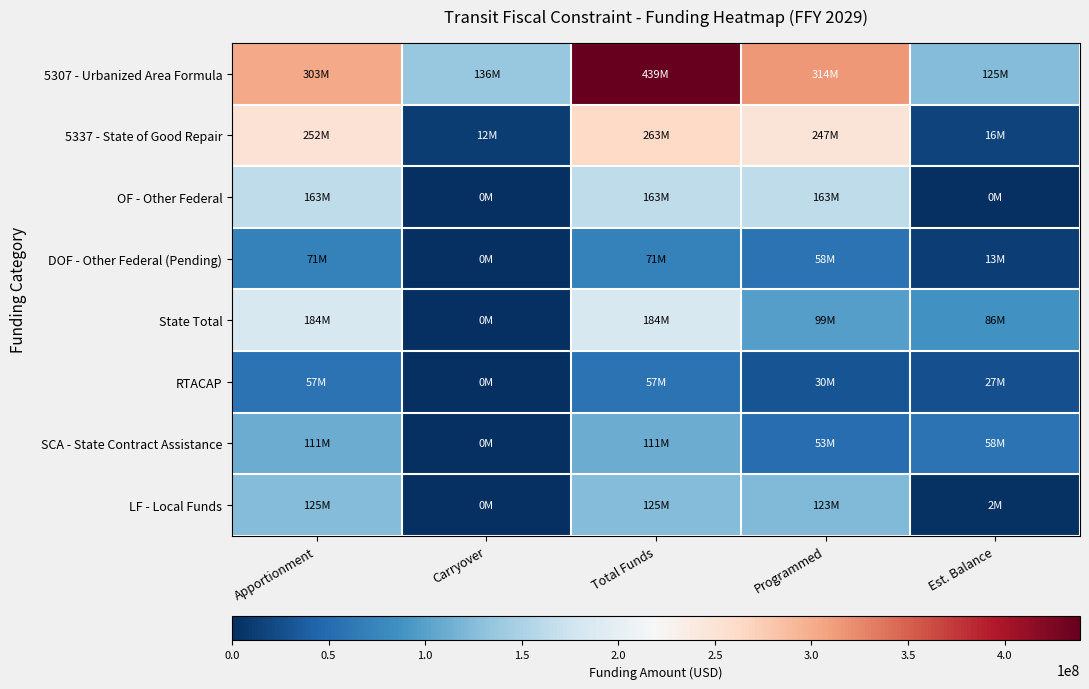

Count the number of categories in the chart.

5